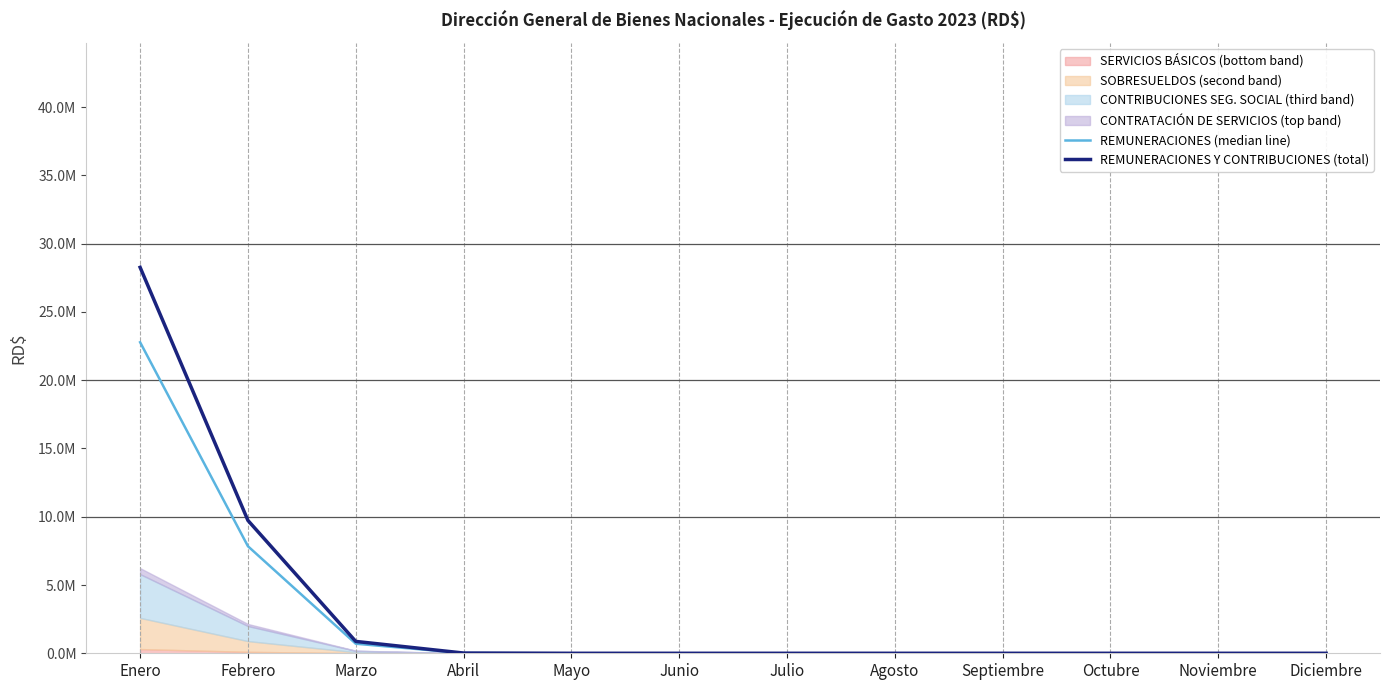

Reading left to right, what are all the values shown in this chart?

REMUNERACIONES (median line): 22778185.9	7840002.4	700310.2	13809.5	0.0	0.0	0.0	0.0	0.0	0.0	0.0	0.0
REMUNERACIONES Y CONTRIBUCIONES (total): 28264461.2	9728318.3	868984.5	17135.6	0.0	0.0	0.0	0.0	0.0	0.0	0.0	0.0